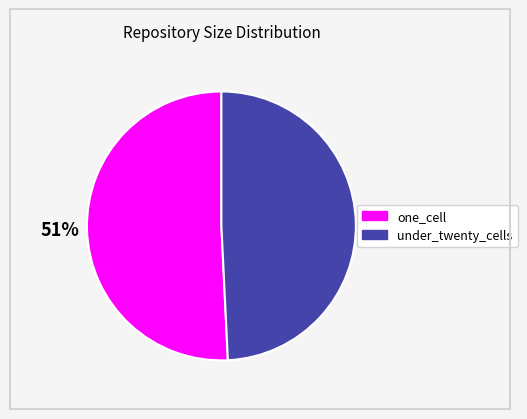

Which has a higher value, one_cell or under_twenty_cells?

one_cell